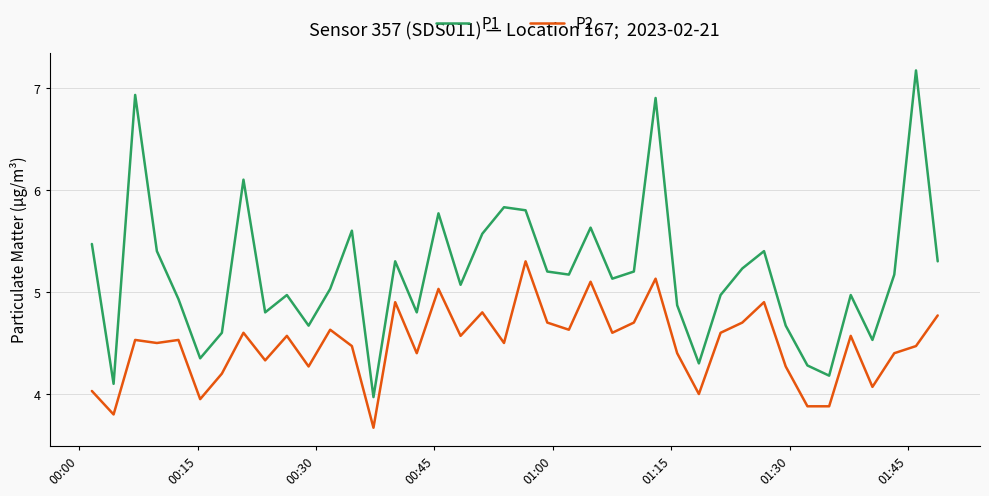

Rank the series by their average value, from lowest to highest.

P2, P1